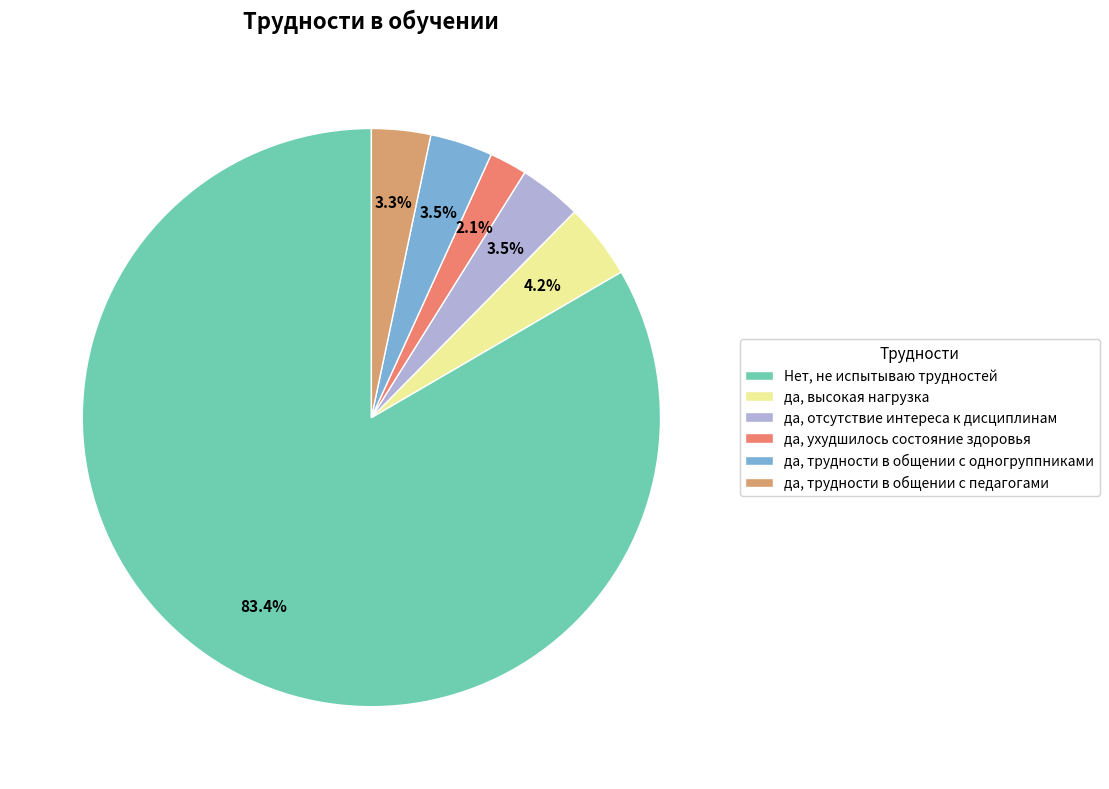

What is the smallest slice in the pie chart?

да, ухудшилось состояние здоровья